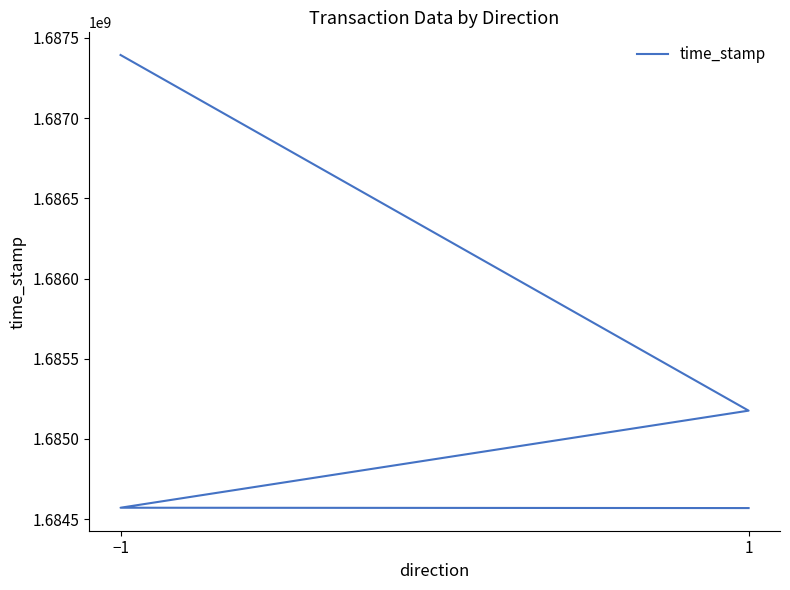

How many lines are shown in the chart?

1